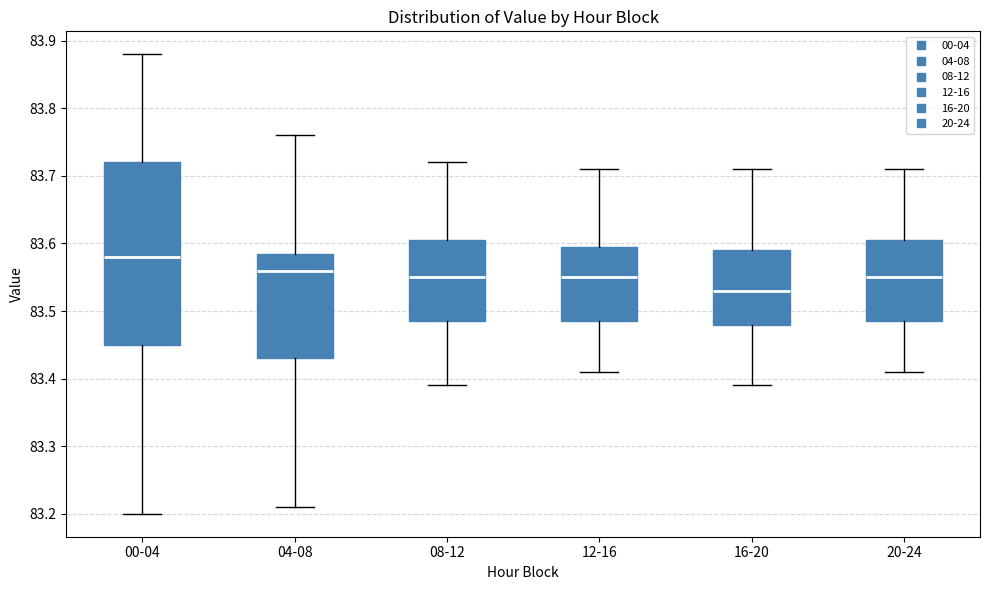

Where does the upper whisker of the box for 16-20 end on the y-axis? The values are not printed on the chart, so give them approximately, as read against the axis.

83.71